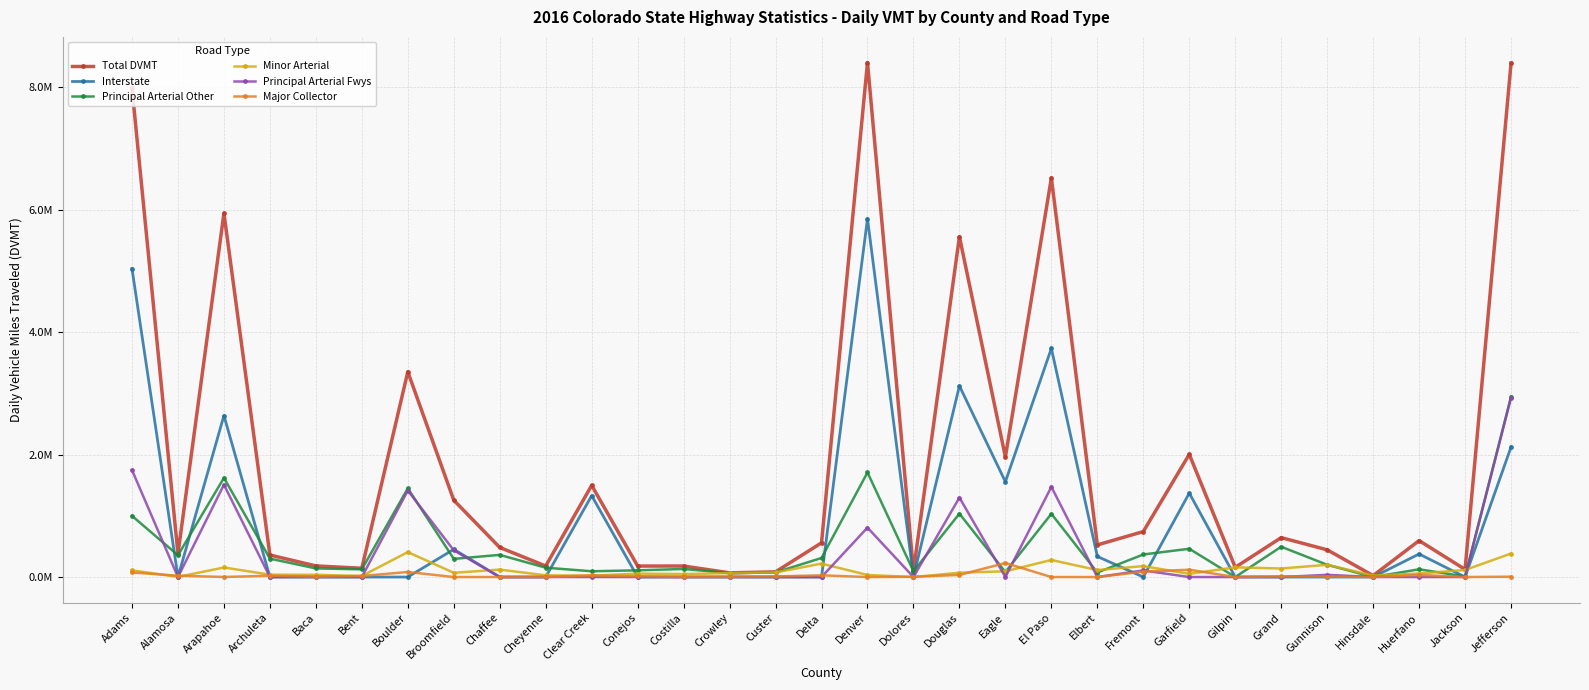

What are all the series names shown in the legend?

Total DVMT, Interstate, Principal Arterial Other, Minor Arterial, Principal Arterial Fwys, Major Collector